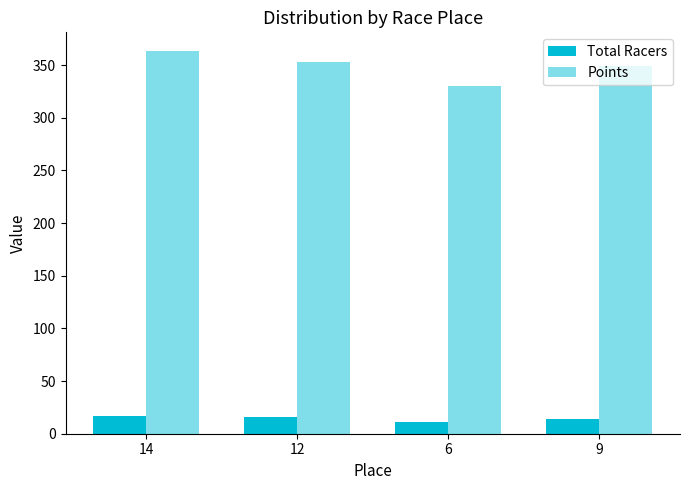

Where does the Total Racers series first go above 16?

14